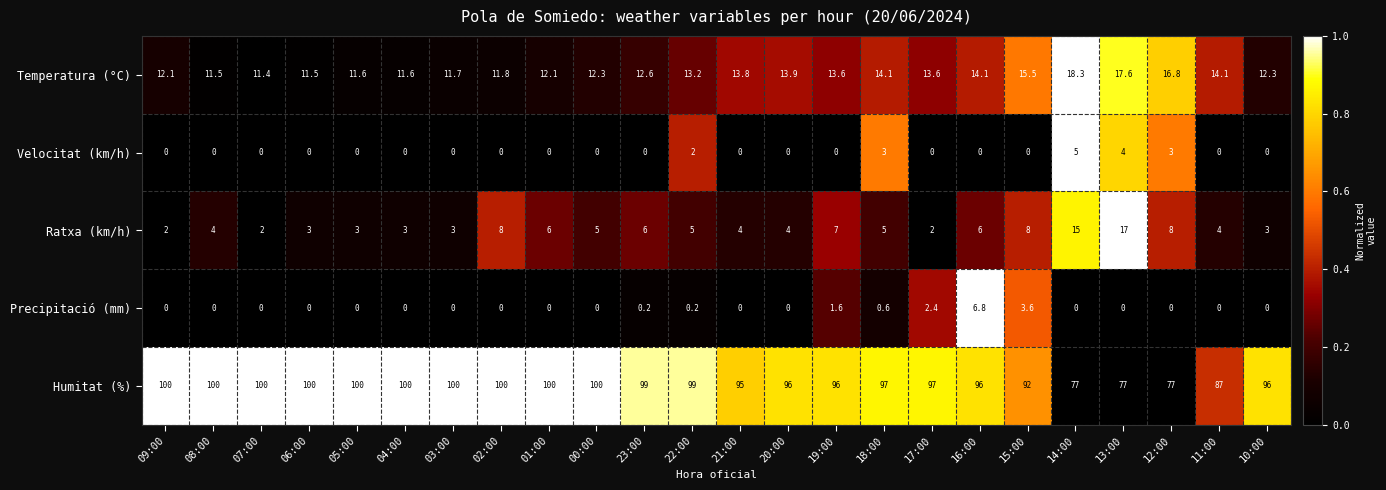

The Velocitat (km/h) series shows -2.3 at 11:00. True or false?

False